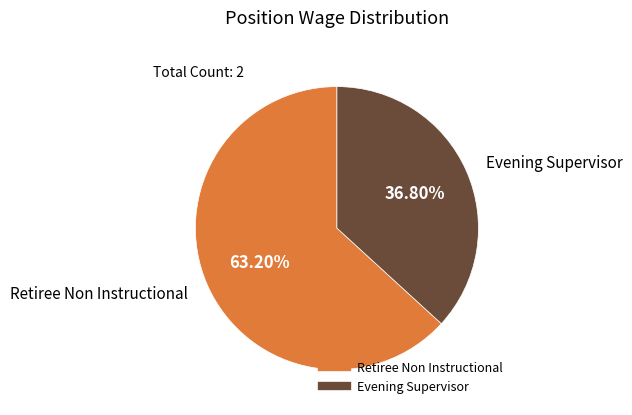

Is Evening Supervisor the majority of the pie?

No